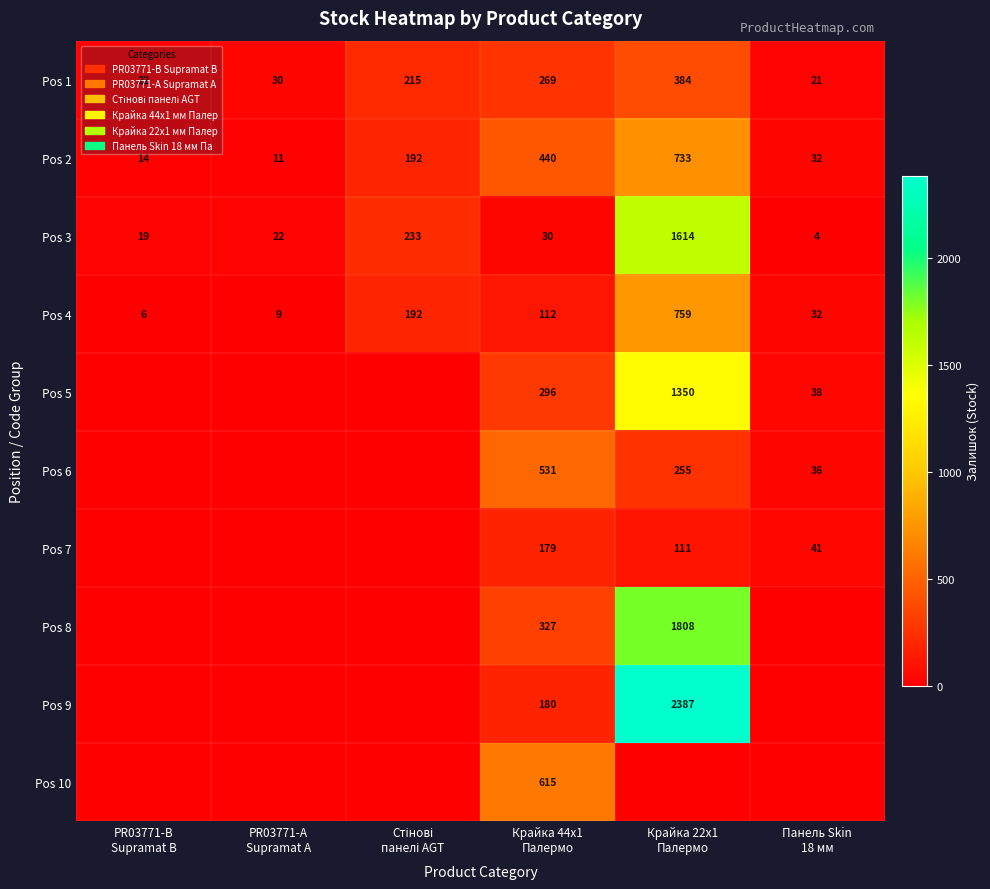

At which category is the sum across all series the highest?

Крайка 22x1
Палермо